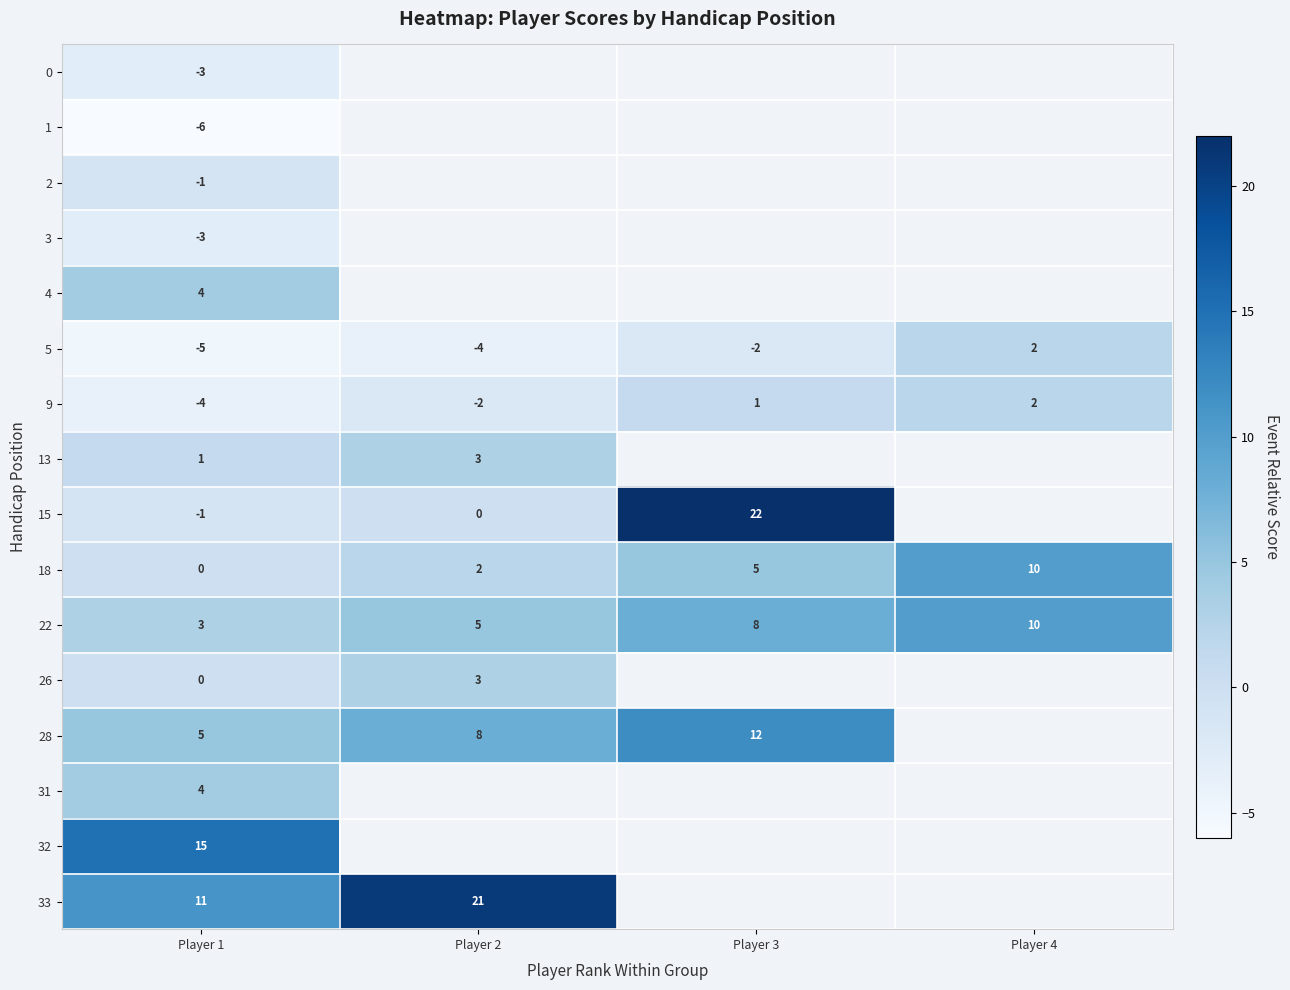

List the labels in order of 22 value, smallest first.

Player 1, Player 2, Player 3, Player 4